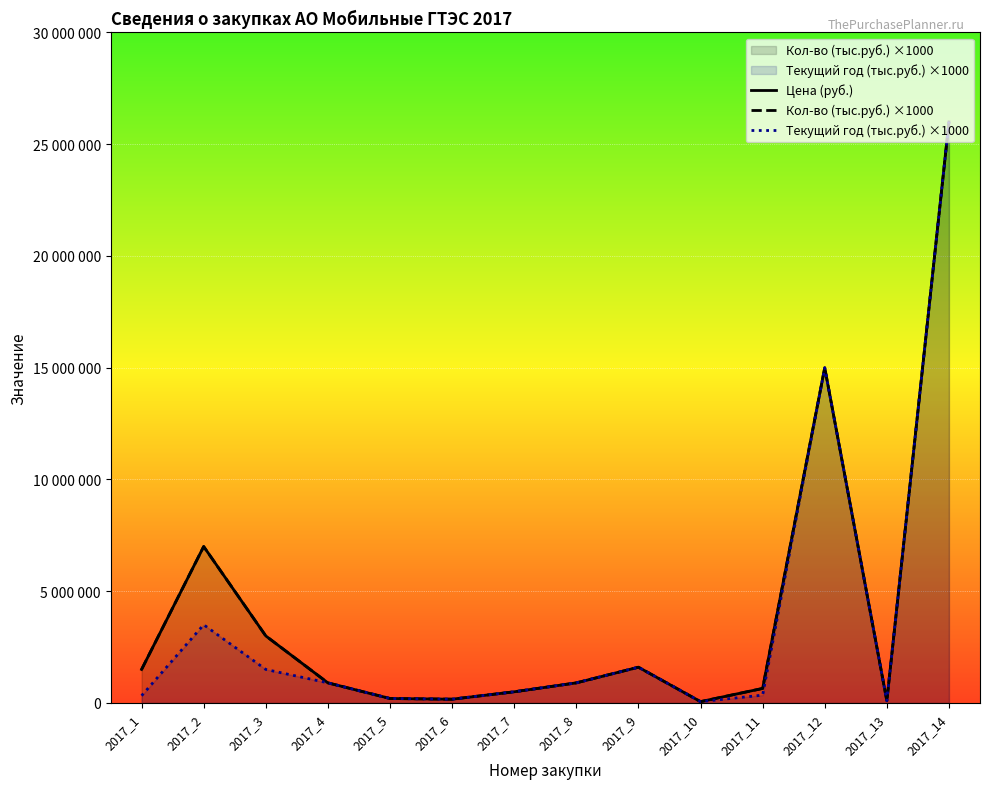

Which category has the lowest value in the Кол-во (тыс.руб.) ×1000 series?

2017_10